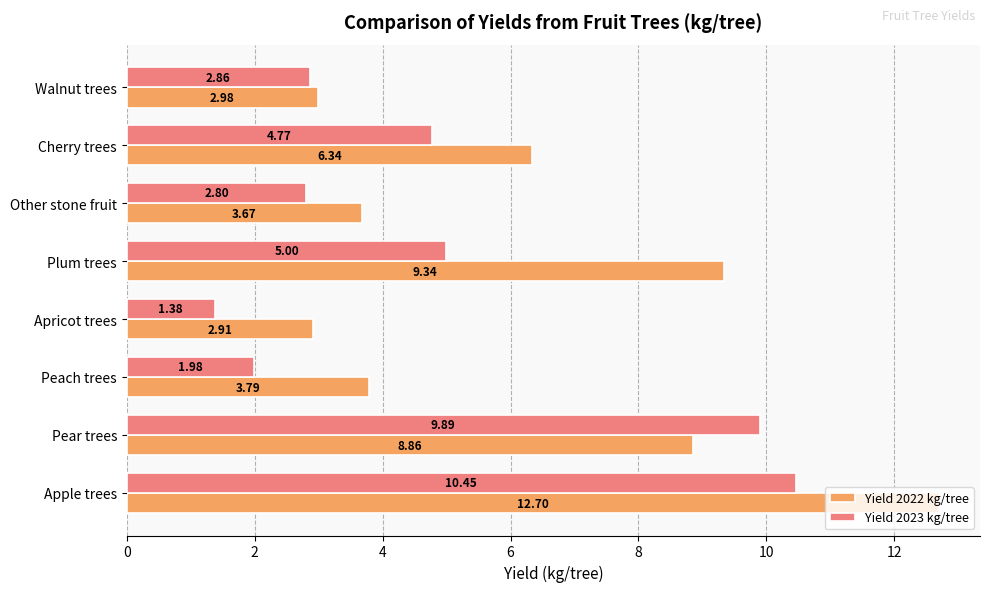

At how many categories does at least one series exceed 8?

3